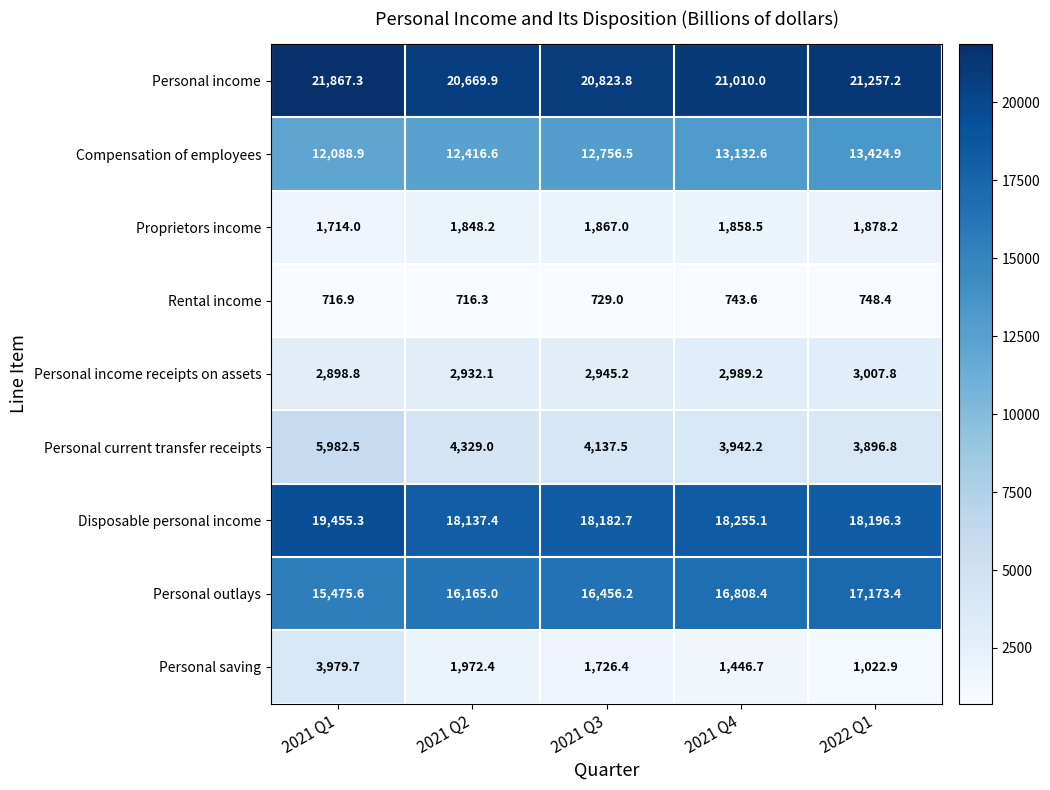

What is the approximate value of Compensation of employees at 2021 Q4?

13132.6